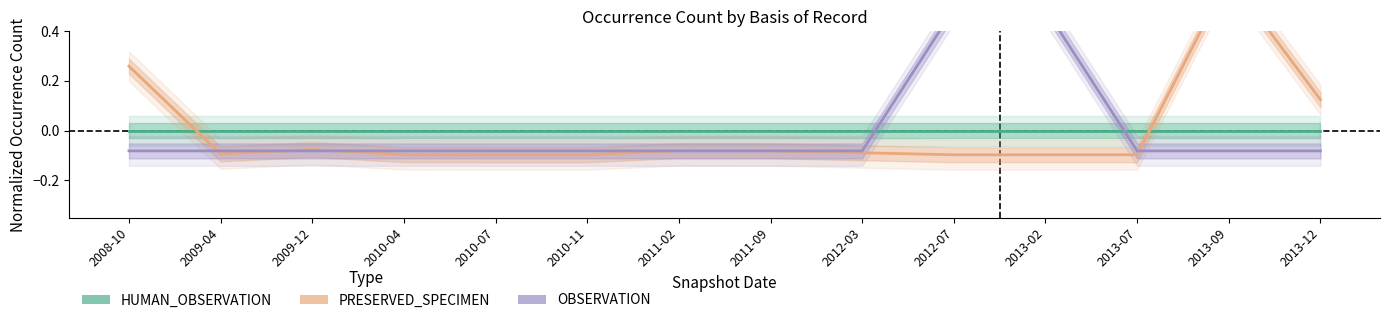

Which series ends up on top after the final intersection of OBSERVATION and HUMAN_OBSERVATION?

HUMAN_OBSERVATION